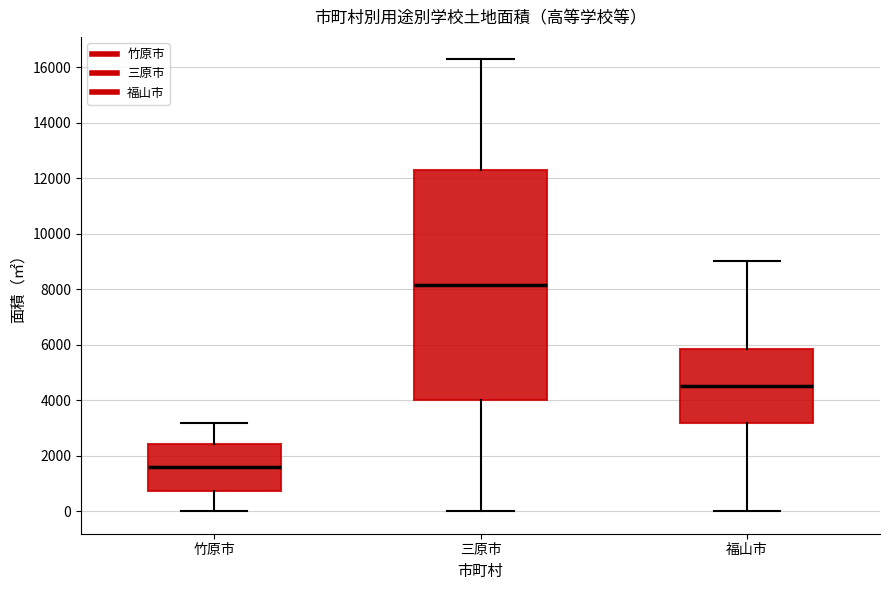

Which box has the lowest median line?

竹原市